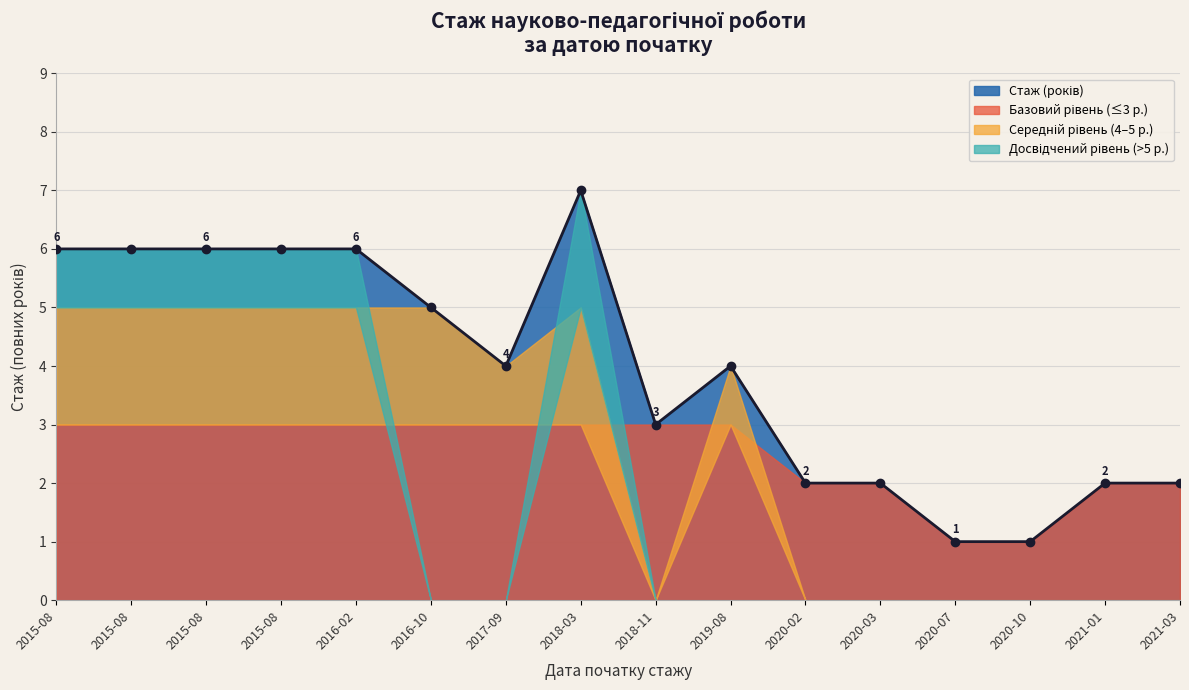

What is the sum of the values at 2020-10 and 2020-03?

3